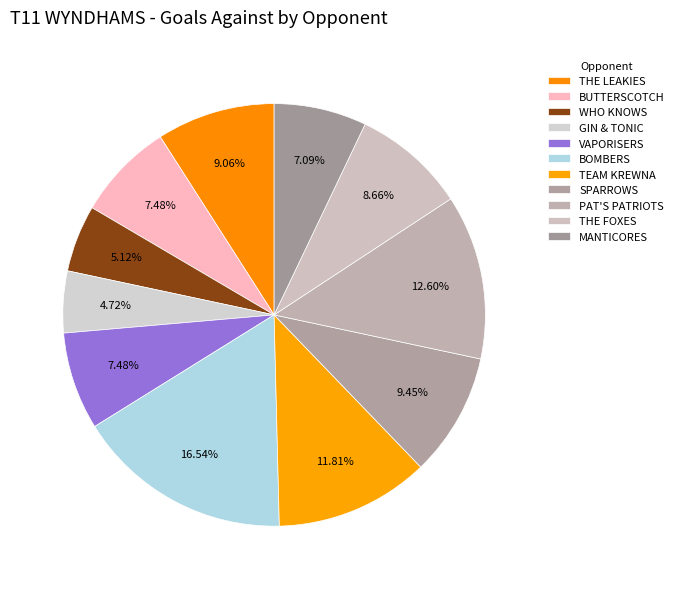

To the nearest percent, what percentage of the pie is VAPORISERS?

7%